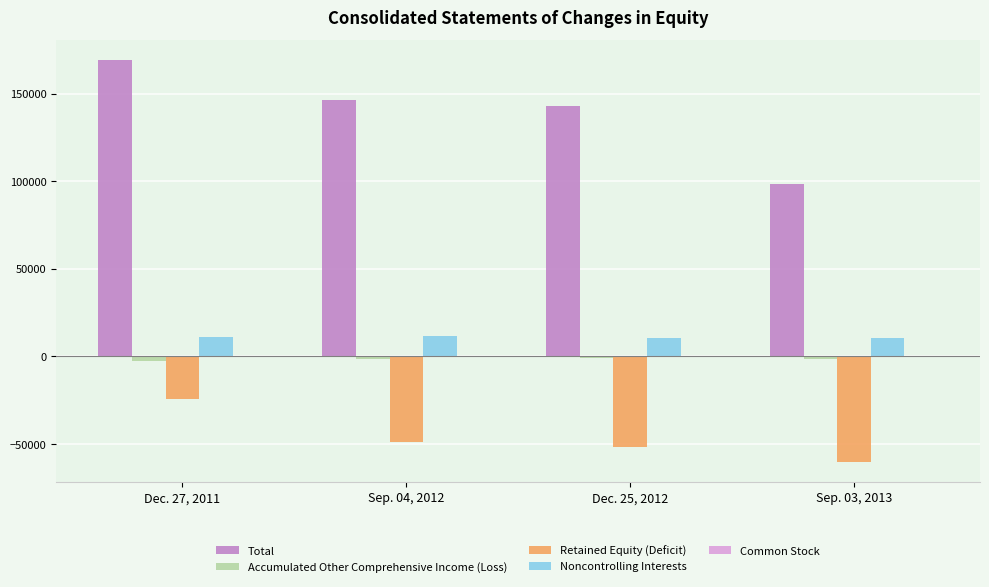

The value of Total at Sep. 03, 2013 is 24949. True or false?

False